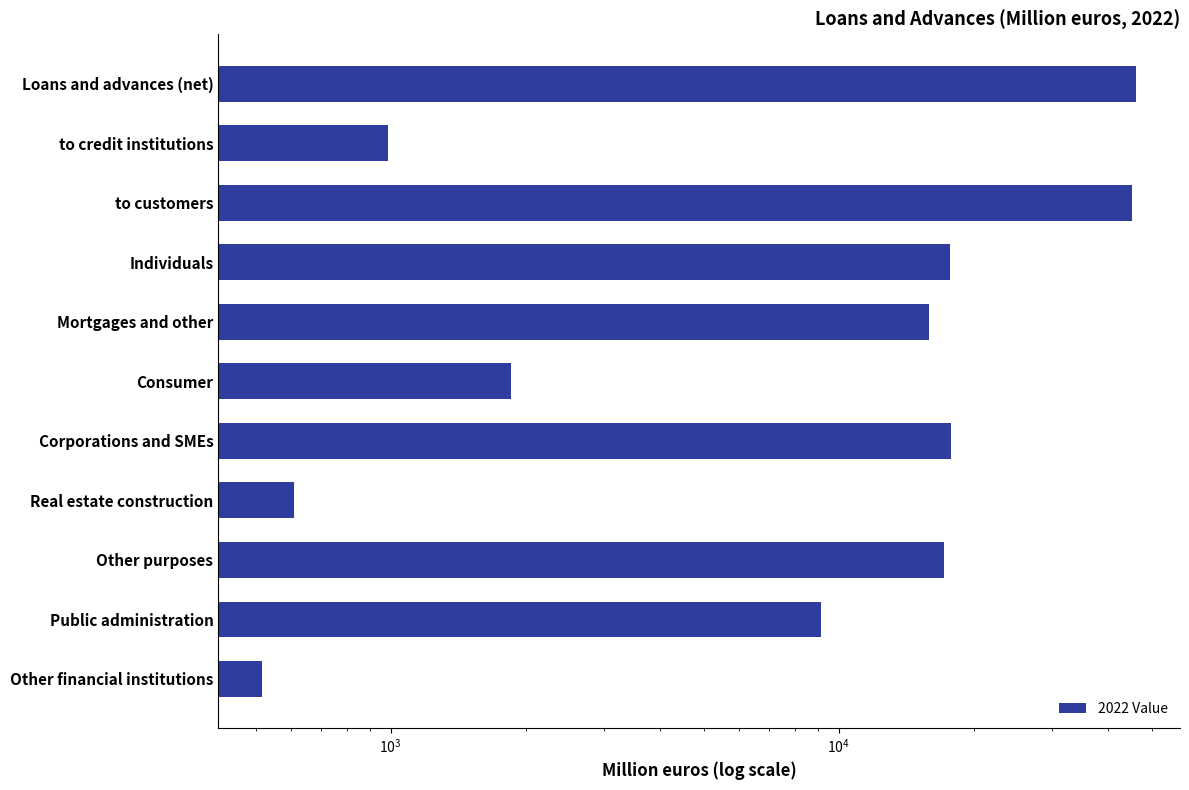

Approximately how many times larger is the value at Public administration compared to Corporations and SMEs?

0.5